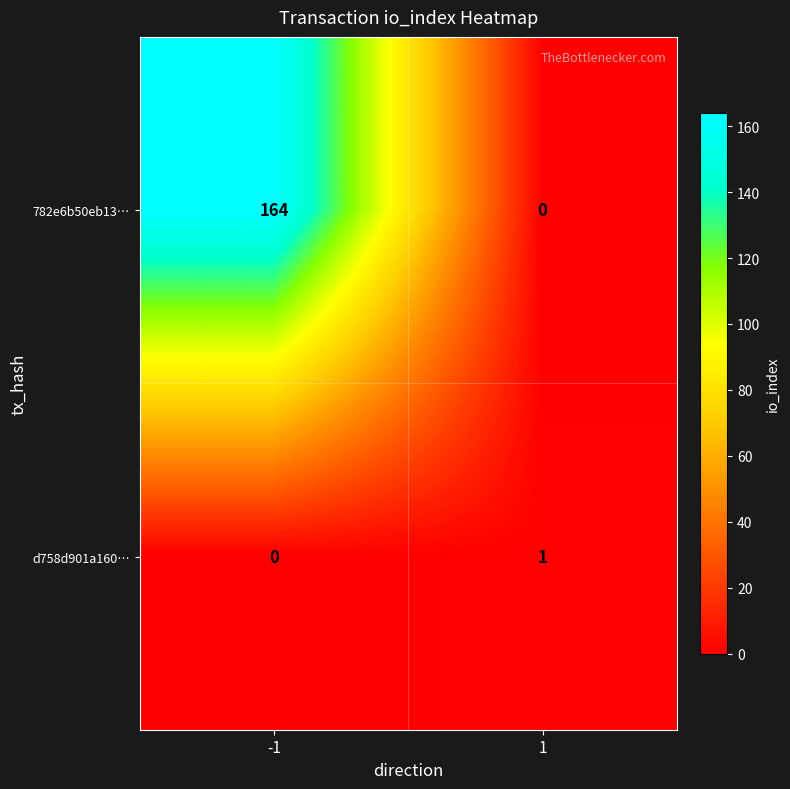

At 1, list the series in order from smallest to largest.

782e6b50eb13…, d758d901a160…